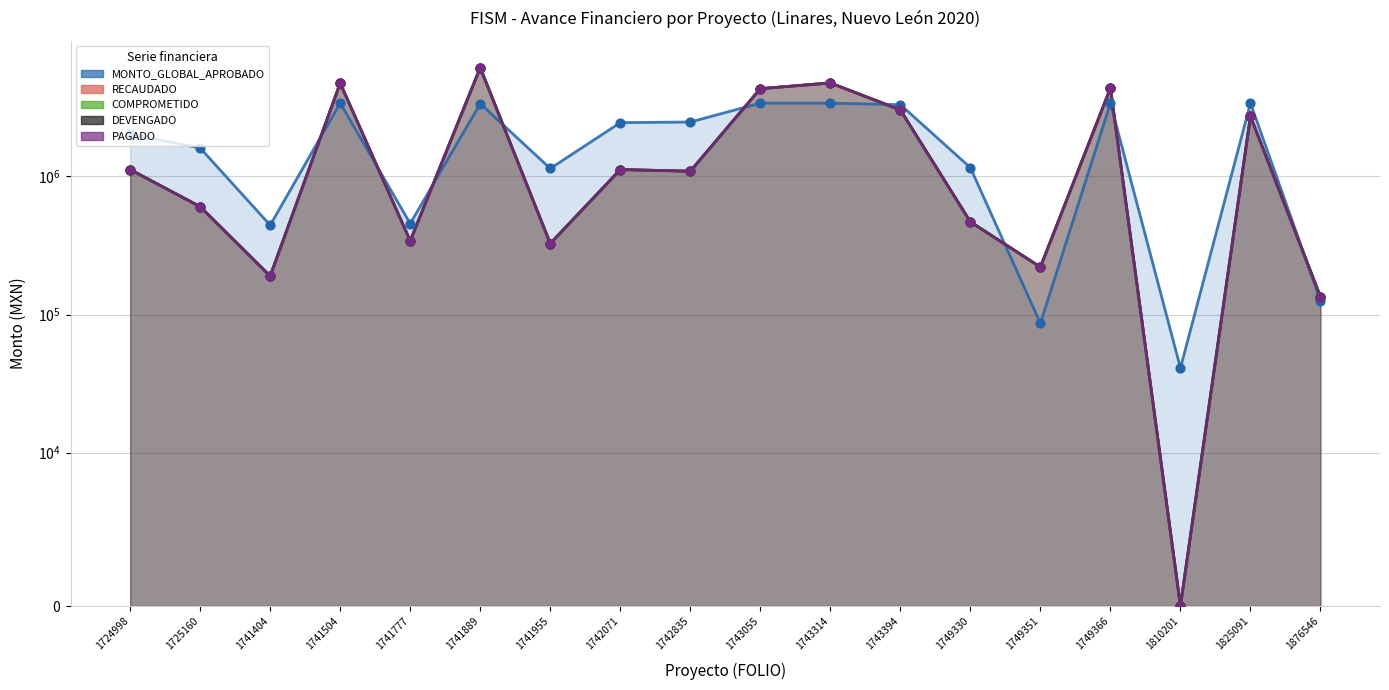

At which category is the sum across all series the highest?

1741889